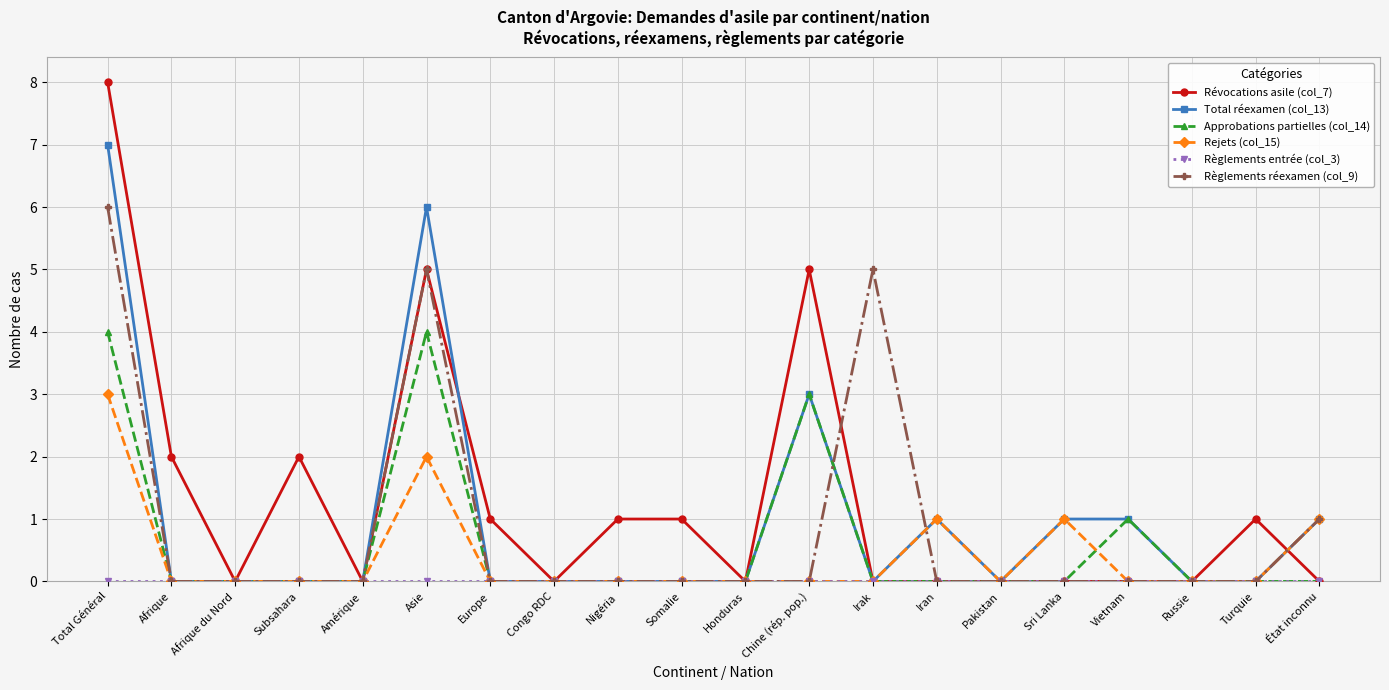

Does the chart display data point markers on the line(s)?

Yes